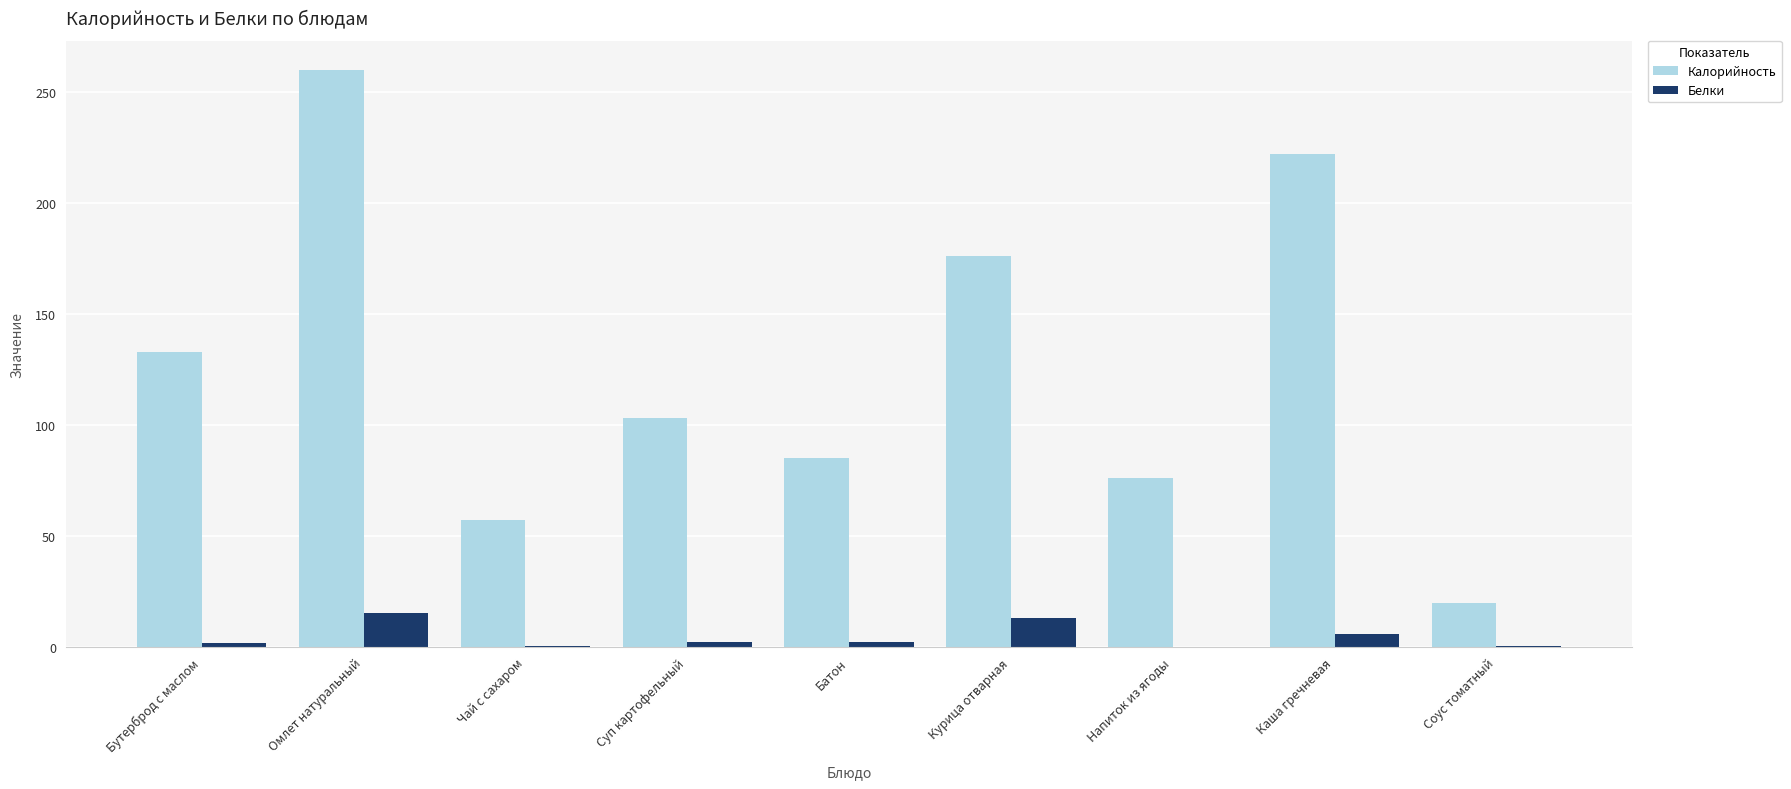

The value of Калорийность at Напиток из ягоды is 28.9. True or false?

False